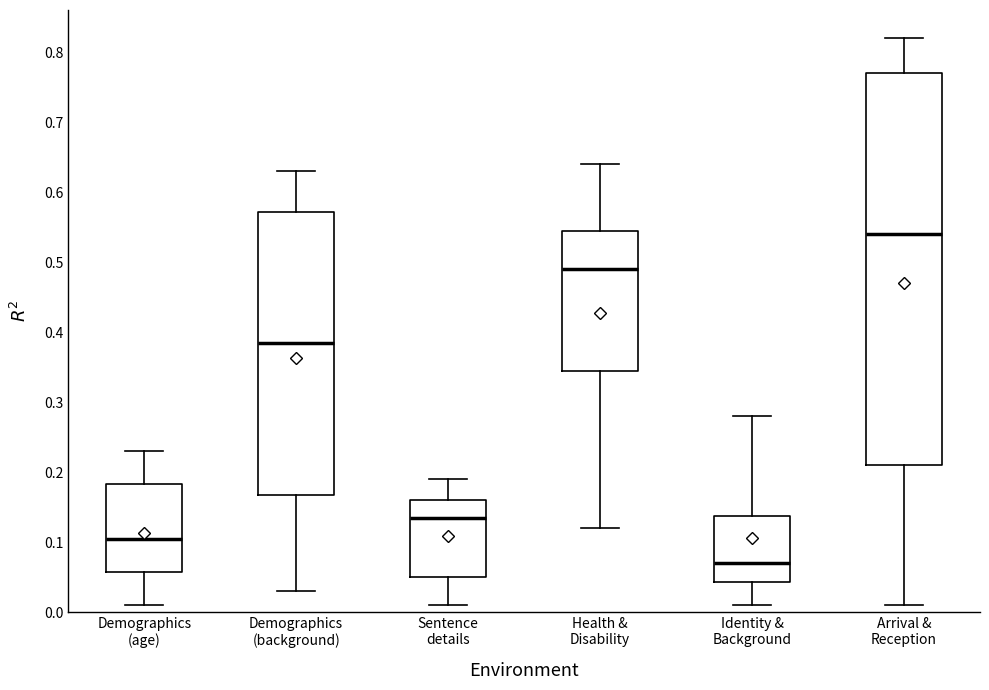

Where does the median line of the box for Demographics (age) sit on the y-axis? The values are not printed on the chart, so give them approximately, as read against the axis.

0.11